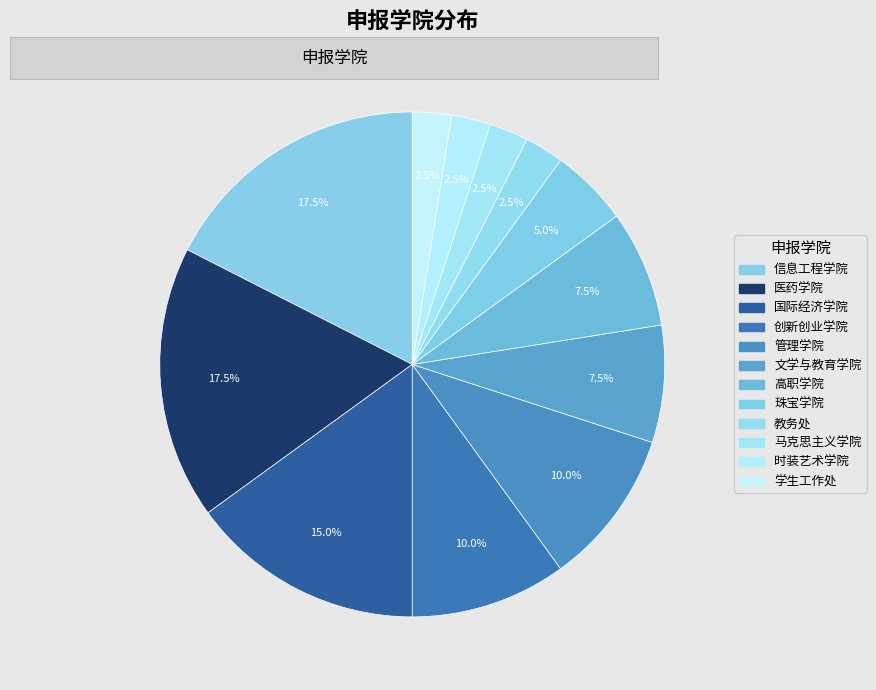

Which category has the biggest portion of the pie?

信息工程学院